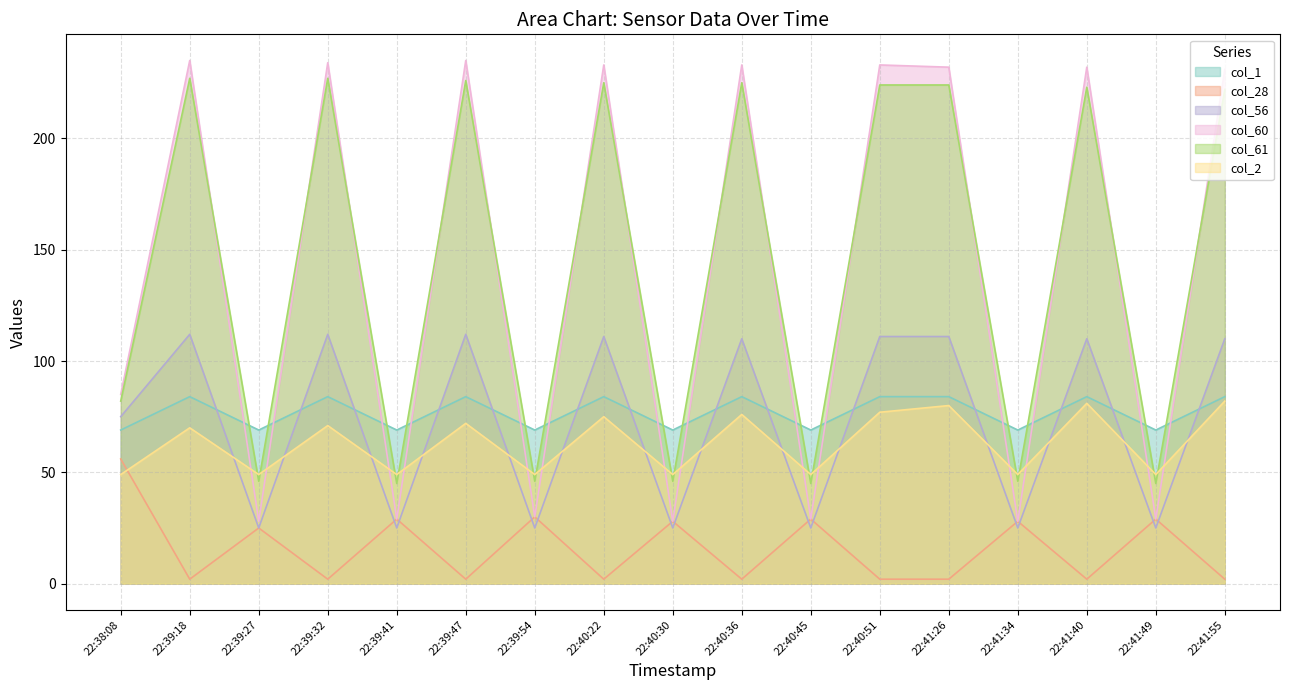

List the series in order of their peak value, highest first.

col_60, col_61, col_56, col_1, col_2, col_28